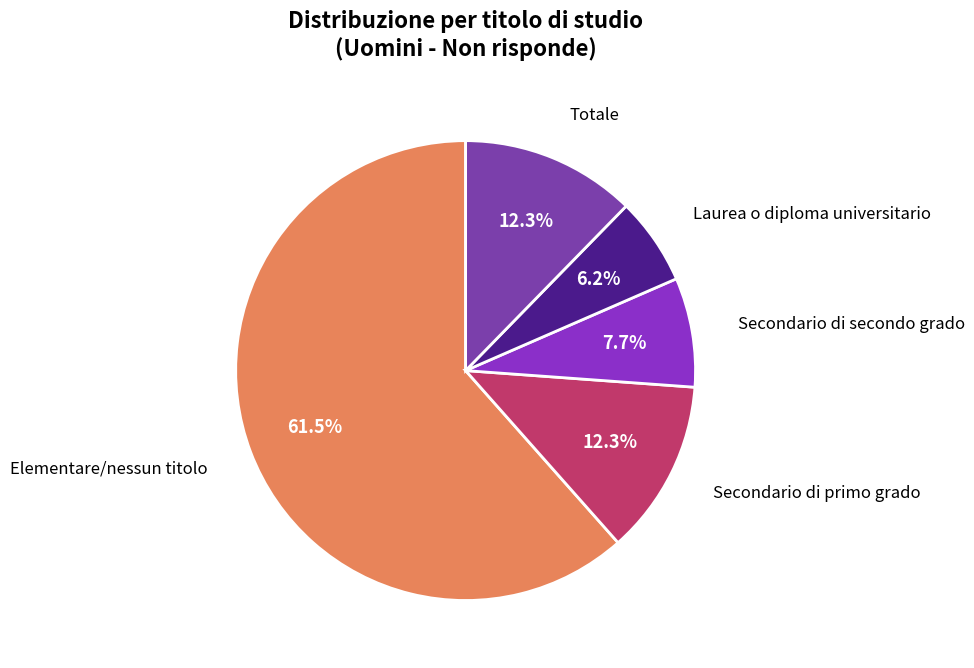

Which has a higher value, Elementare/nessun titolo or Secondario di secondo grado?

Elementare/nessun titolo